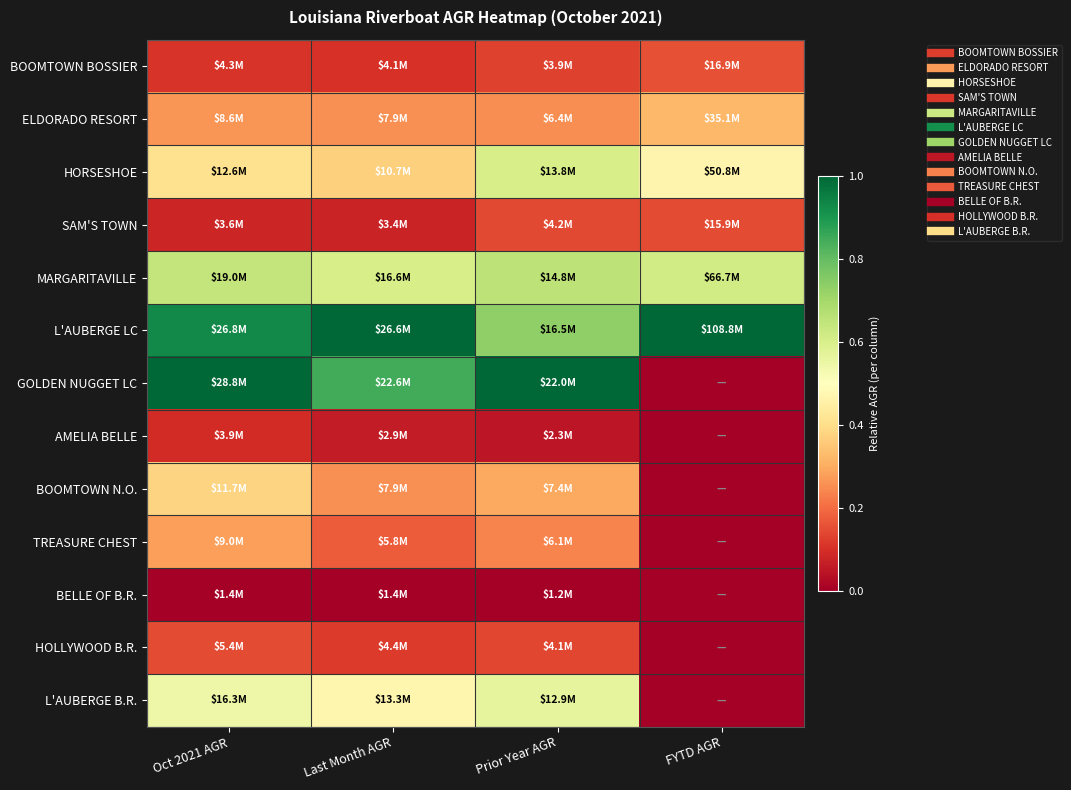

Reading left to right, list all the values displayed in this chart.

BOOMTOWN BOSSIER: Oct 2021 AGR=0.1	Last Month AGR=0.1	Prior Year AGR=0.1	FYTD AGR=0.2
ELDORADO RESORT: Oct 2021 AGR=0.3	Last Month AGR=0.3	Prior Year AGR=0.3	FYTD AGR=0.3
HORSESHOE: Oct 2021 AGR=0.4	Last Month AGR=0.4	Prior Year AGR=0.6	FYTD AGR=0.5
SAM'S TOWN: Oct 2021 AGR=0.1	Last Month AGR=0.1	Prior Year AGR=0.1	FYTD AGR=0.1
MARGARITAVILLE: Oct 2021 AGR=0.6	Last Month AGR=0.6	Prior Year AGR=0.7	FYTD AGR=0.6
L'AUBERGE LC: Oct 2021 AGR=0.9	Last Month AGR=1.0	Prior Year AGR=0.7	FYTD AGR=1.0
GOLDEN NUGGET LC: Oct 2021 AGR=1.0	Last Month AGR=0.8	Prior Year AGR=1.0	FYTD AGR=0.0
AMELIA BELLE: Oct 2021 AGR=0.1	Last Month AGR=0.1	Prior Year AGR=0.1	FYTD AGR=0.0
BOOMTOWN N.O.: Oct 2021 AGR=0.4	Last Month AGR=0.3	Prior Year AGR=0.3	FYTD AGR=0.0
TREASURE CHEST: Oct 2021 AGR=0.3	Last Month AGR=0.2	Prior Year AGR=0.2	FYTD AGR=0.0
BELLE OF B.R.: Oct 2021 AGR=0.0	Last Month AGR=0.0	Prior Year AGR=0.0	FYTD AGR=0.0
HOLLYWOOD B.R.: Oct 2021 AGR=0.1	Last Month AGR=0.1	Prior Year AGR=0.1	FYTD AGR=0.0
L'AUBERGE B.R.: Oct 2021 AGR=0.5	Last Month AGR=0.5	Prior Year AGR=0.6	FYTD AGR=0.0